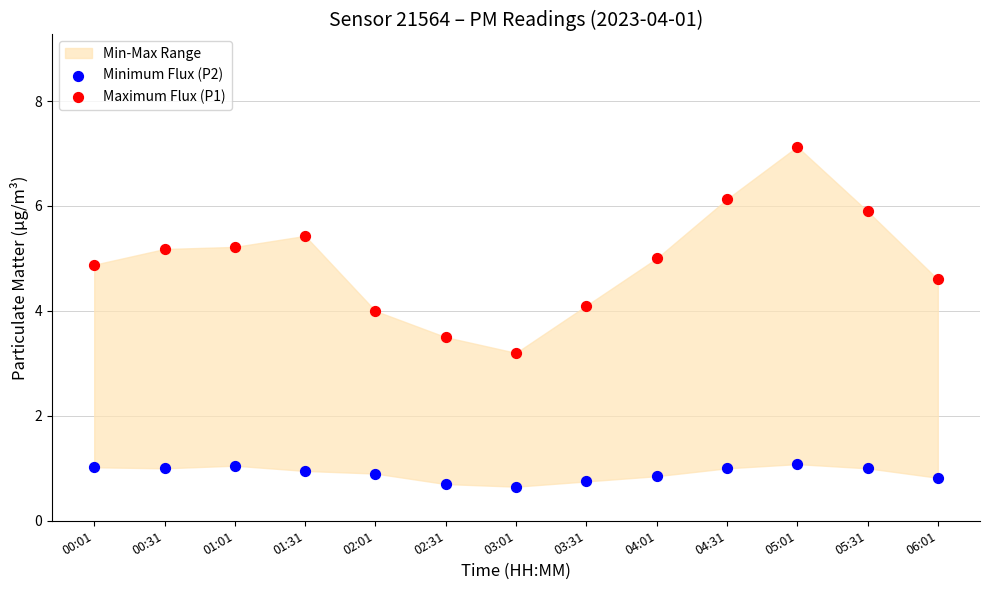

Which series contains the highest Y value?

Maximum Flux (P1)